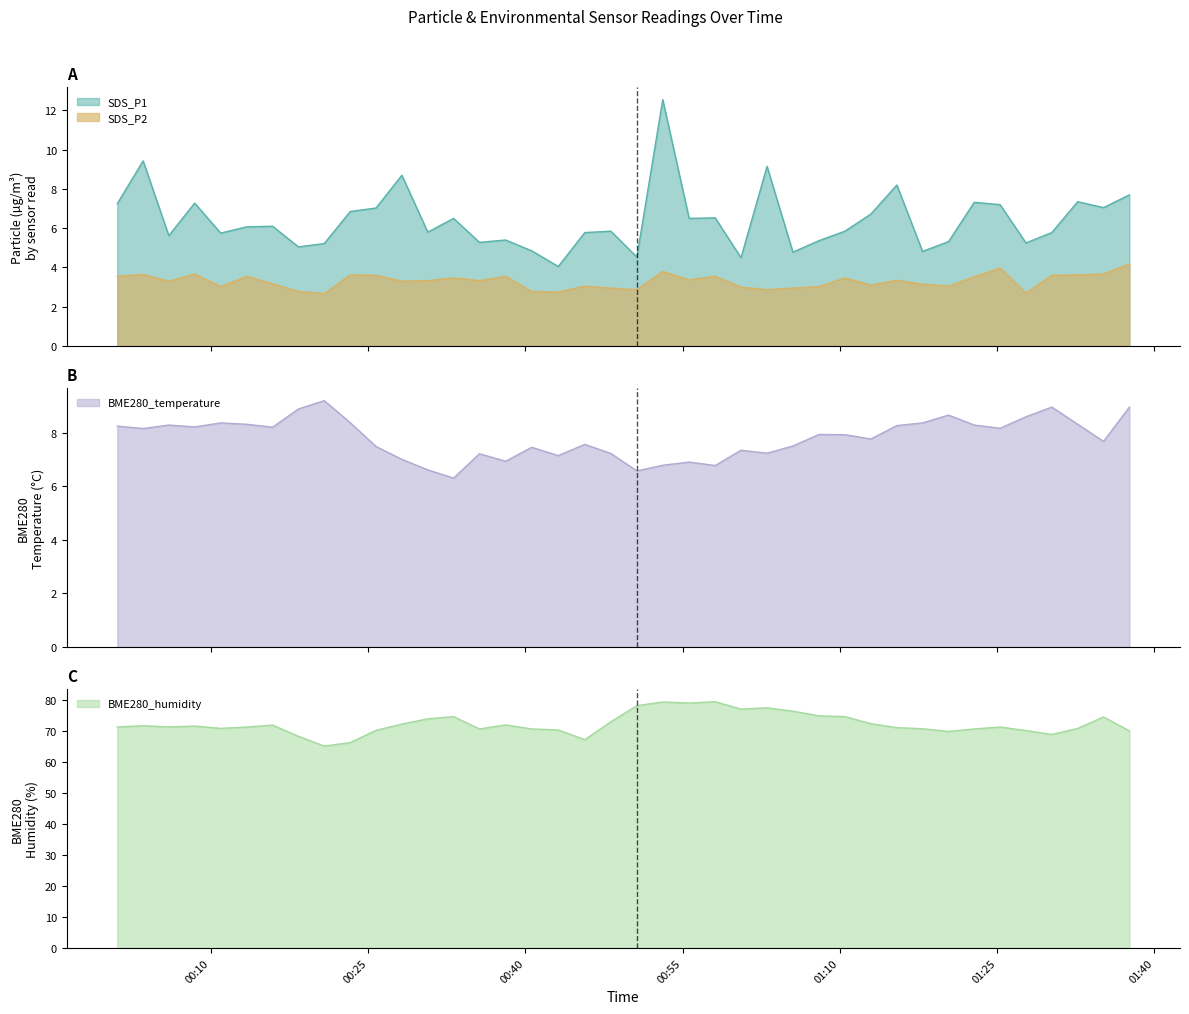

Rank the series at 2022/04/06 00:38:07 from lowest to highest value.

SDS_P2, SDS_P1, BME280_temperature, BME280_humidity